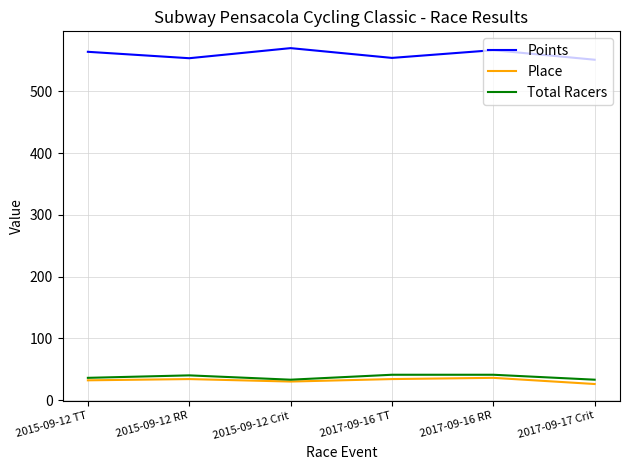

Does the chart display data point markers on the line(s)?

No